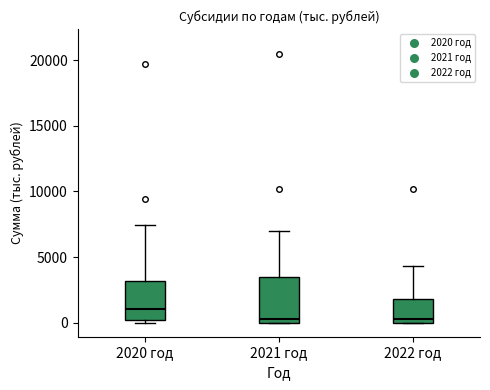

Where does the median line of the box for 2020 год sit on the y-axis? The values are not printed on the chart, so give them approximately, as read against the axis.

1000